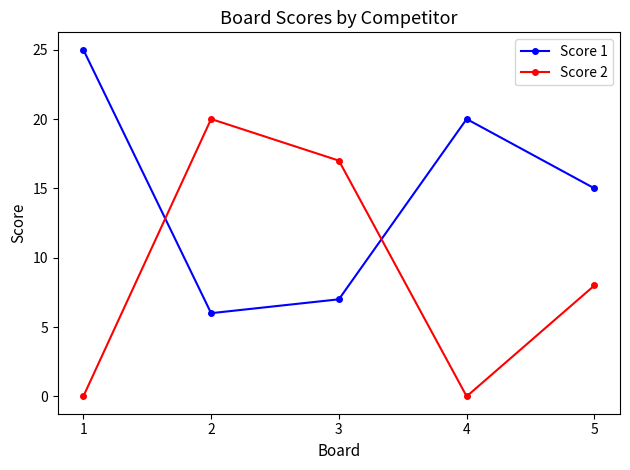

What is the average value of the Score 1 series?

15